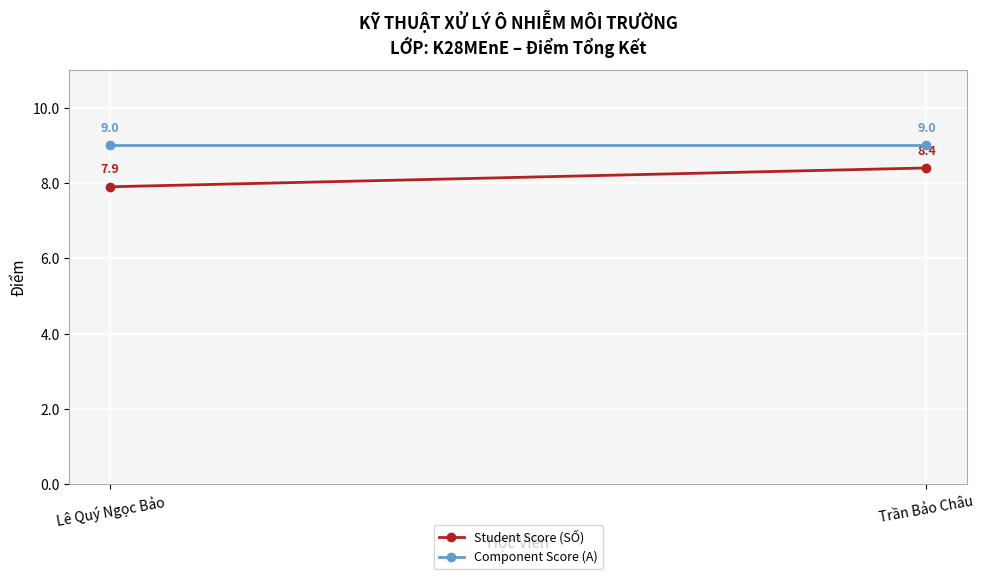

At which label is Student Score (SỐ) closest to 8?

Lê Quý Ngọc Bảo